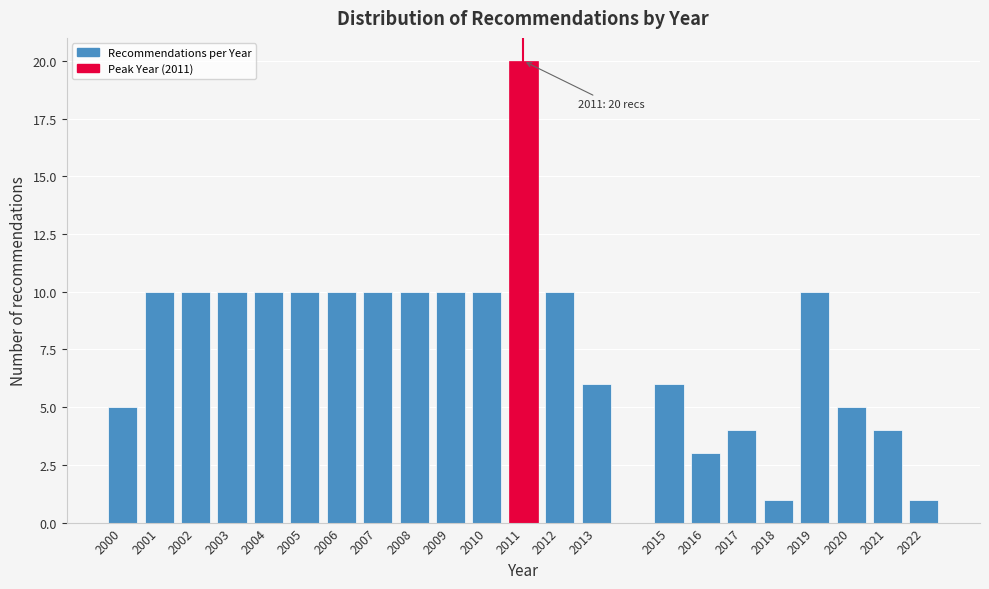

Reading left to right, list all the values displayed in this chart.

2000=5	2001=10	2002=10	2003=10	2004=10	2005=10	2006=10	2007=10	2008=10	2009=10	2010=10	2011=20	2012=10	2013=6	2015=6	2016=3	2017=4	2018=1	2019=10	2020=5	2021=4	2022=1